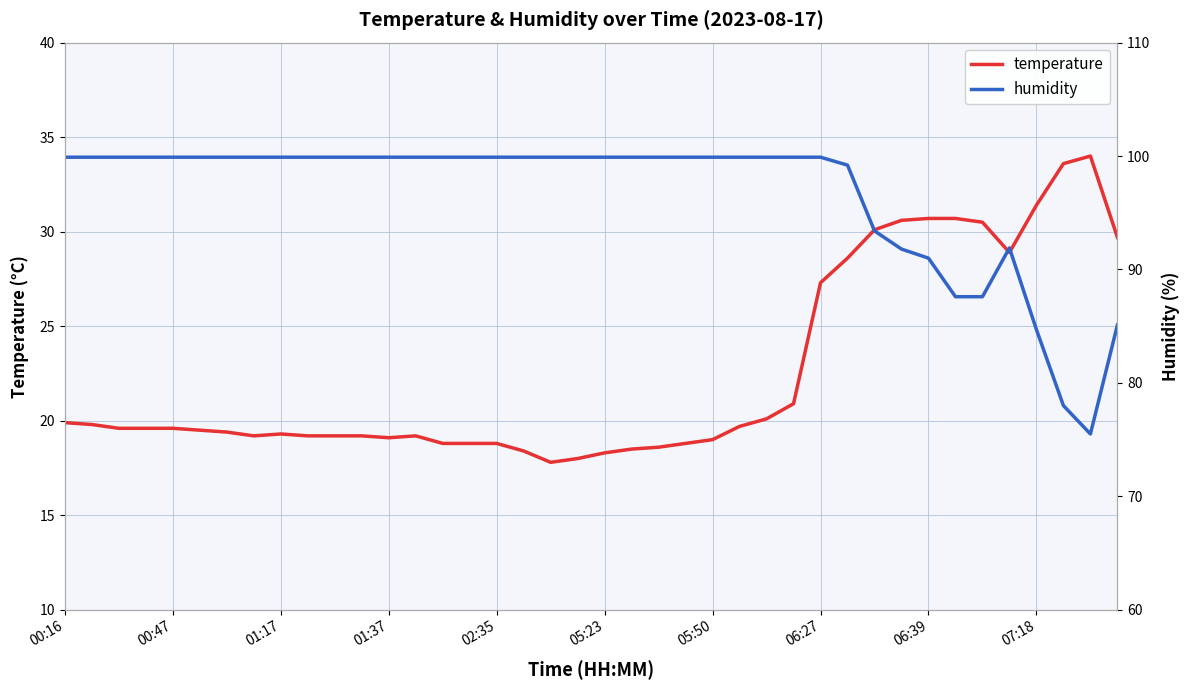

At which label does humidity first exceed 99?

00:16